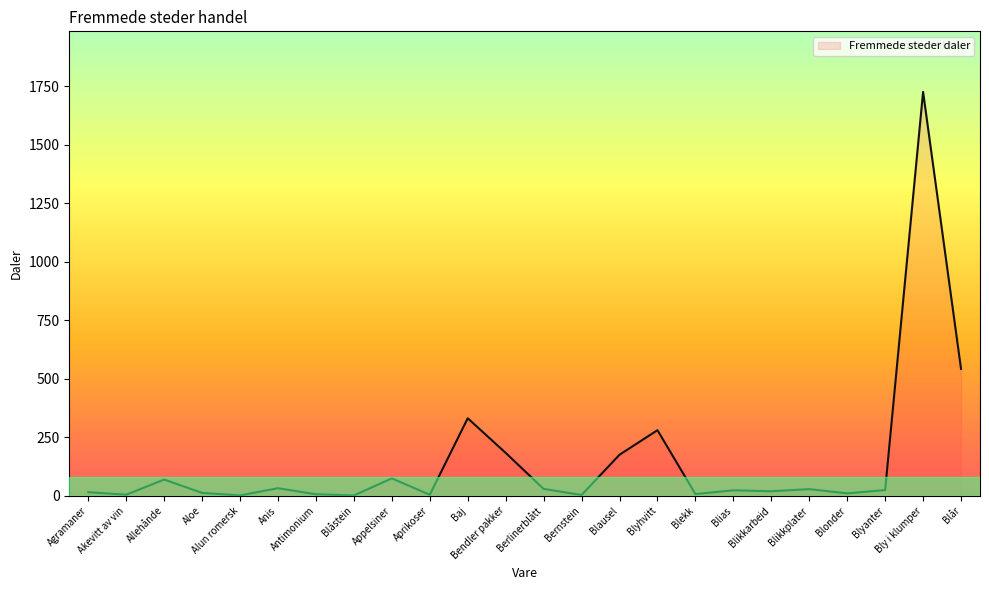

True or false: there are more than 2 points higher than both neighbors.

True